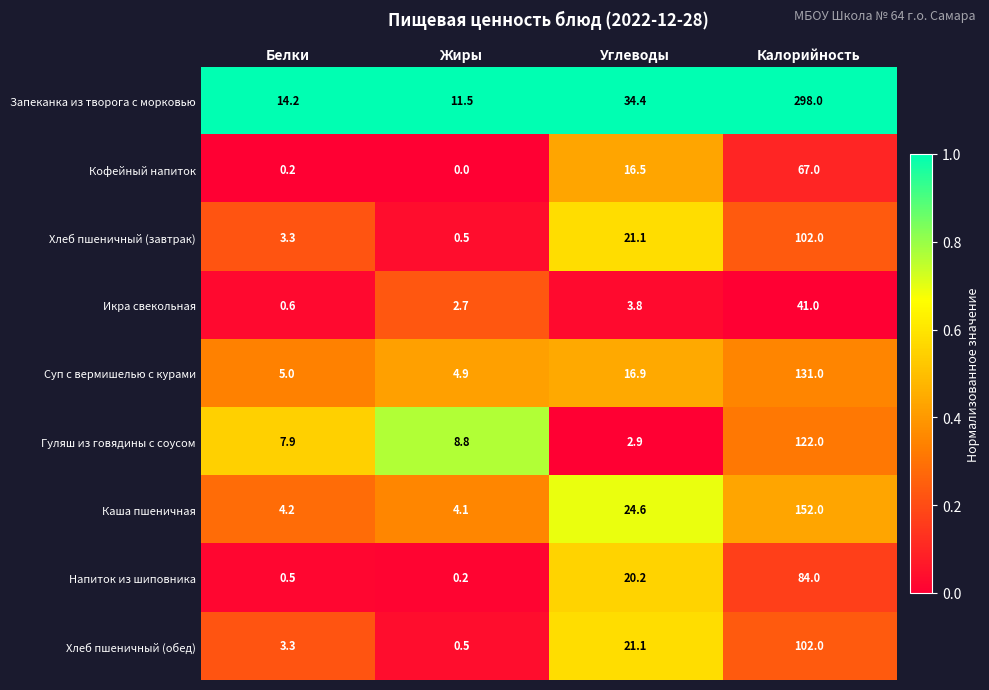

Rank the categories by Кофейный напиток value from highest to lowest.

Калорийность, Углеводы, Белки, Жиры